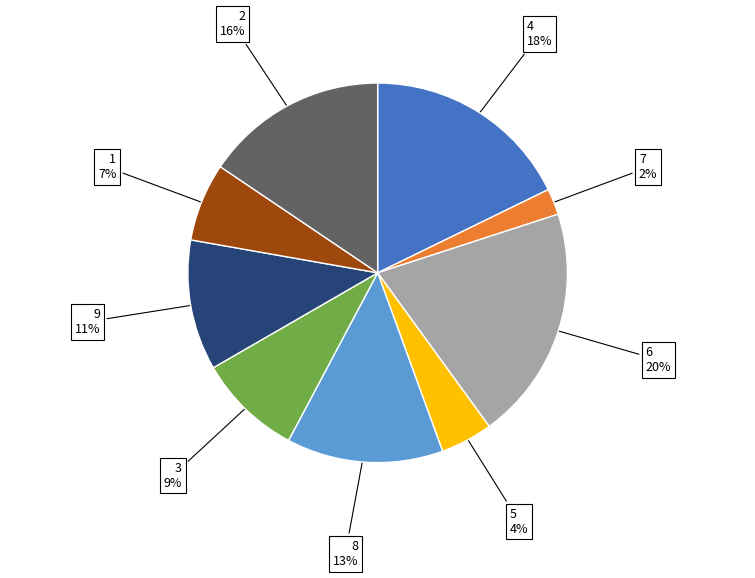

To the nearest percent, what is the average slice percentage?

11%